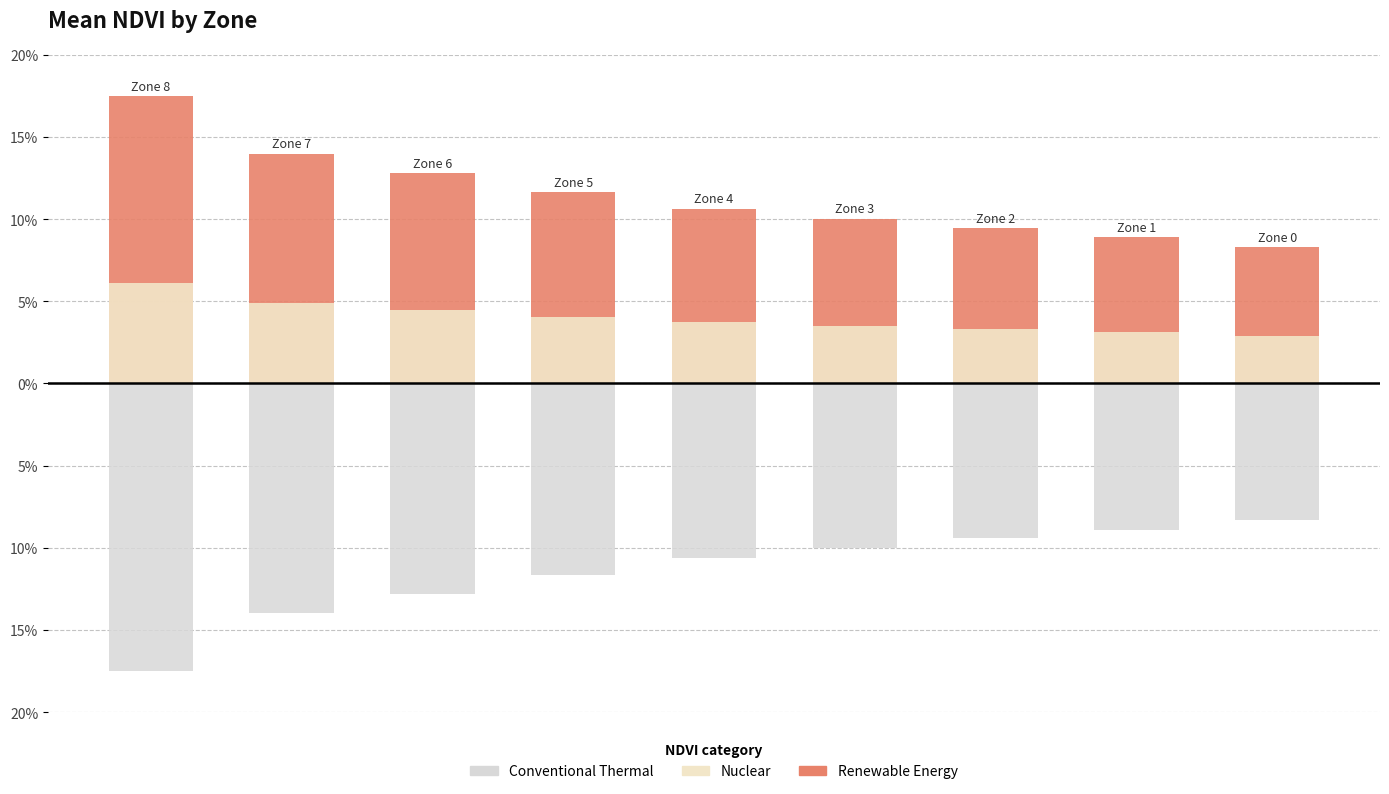

List the series in order of their peak value, highest first.

Renewable Energy, Nuclear, Conventional Thermal